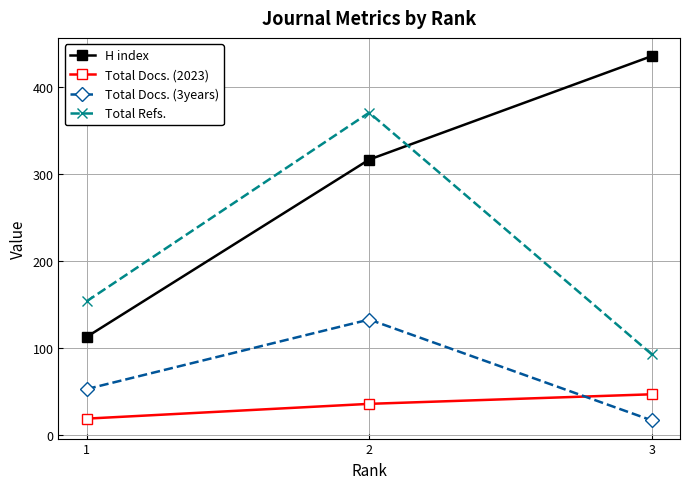

At which category does the chart reach its peak across all series?

3